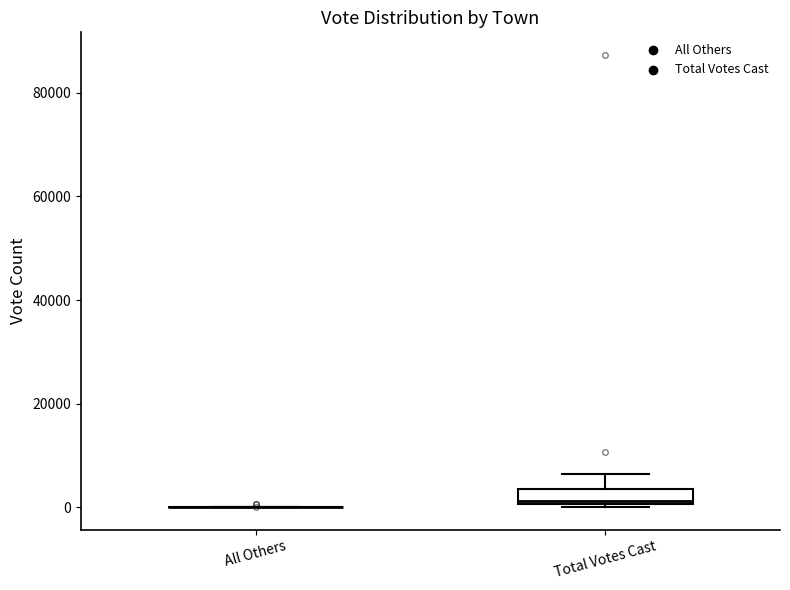

Comparing the boxes themselves (not the whiskers), which one is the tallest?

Total Votes Cast